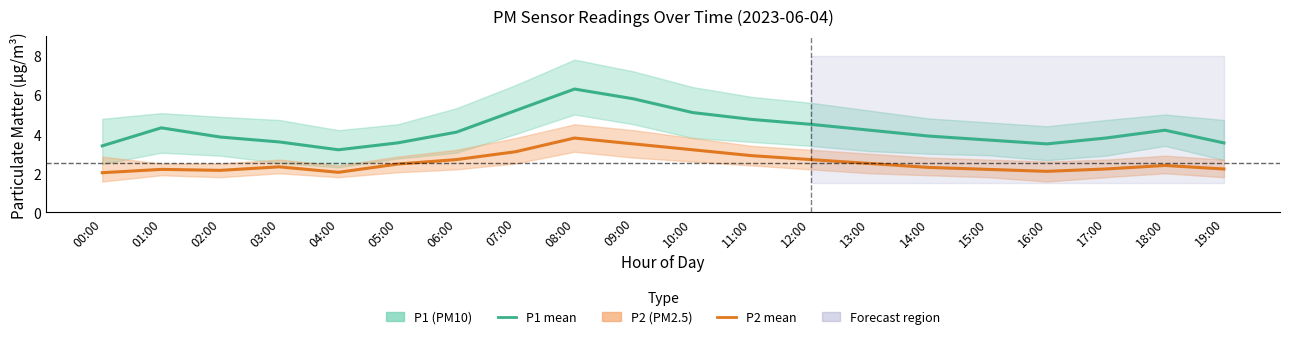

Count the number of data series in this chart.

2